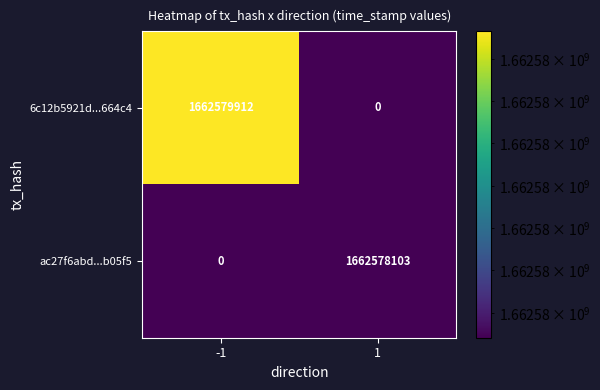

Count the number of data series in this chart.

2